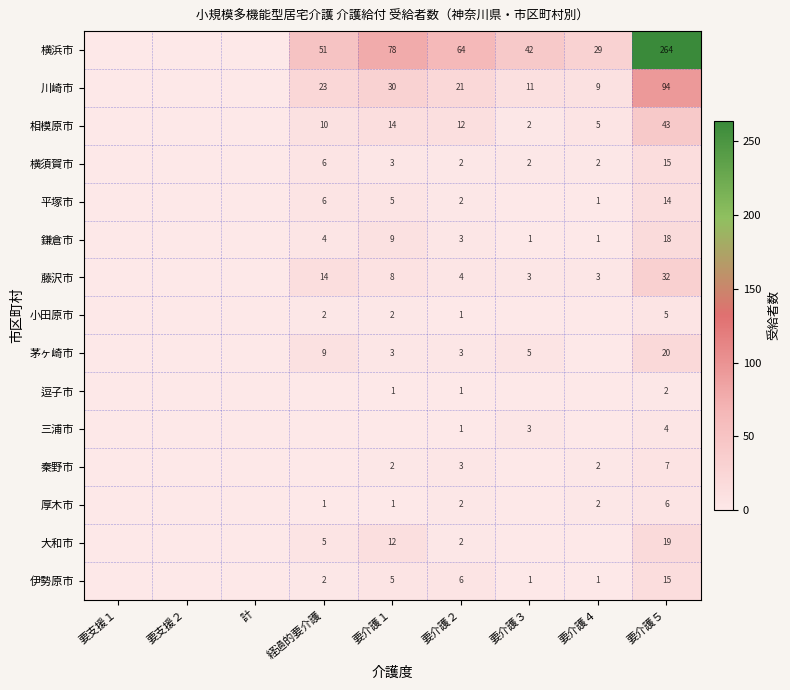

What is the total value across all series at 要介護５?

558